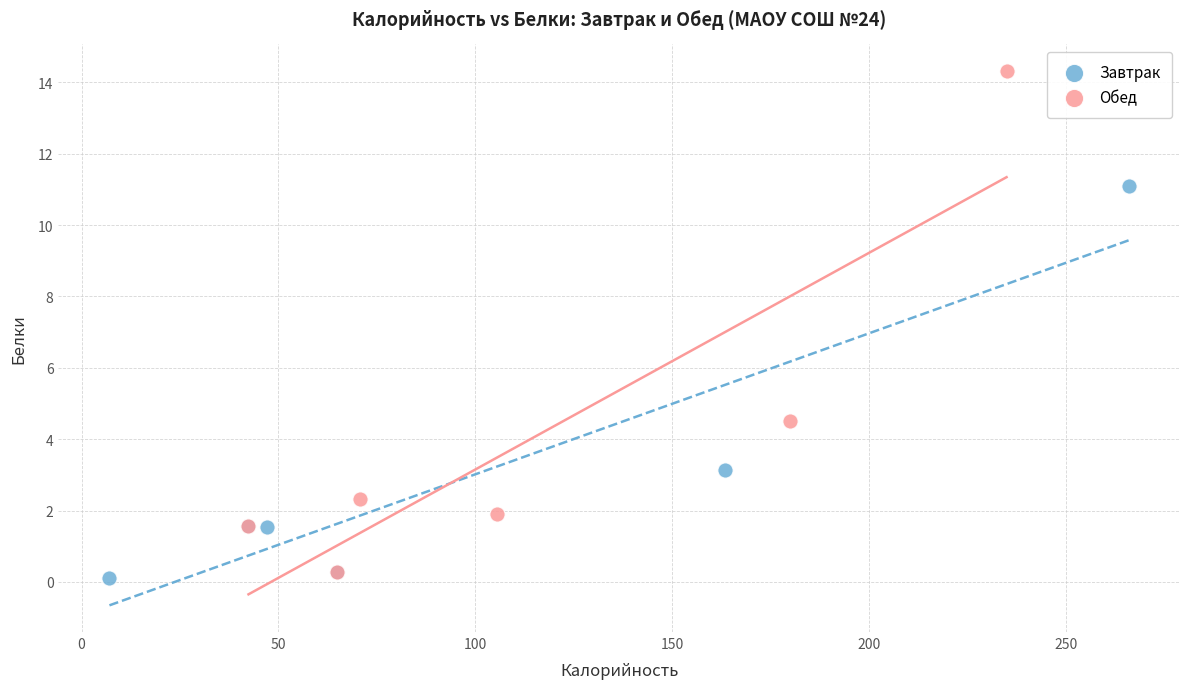

Which series reaches the maximum Y coordinate?

Обед